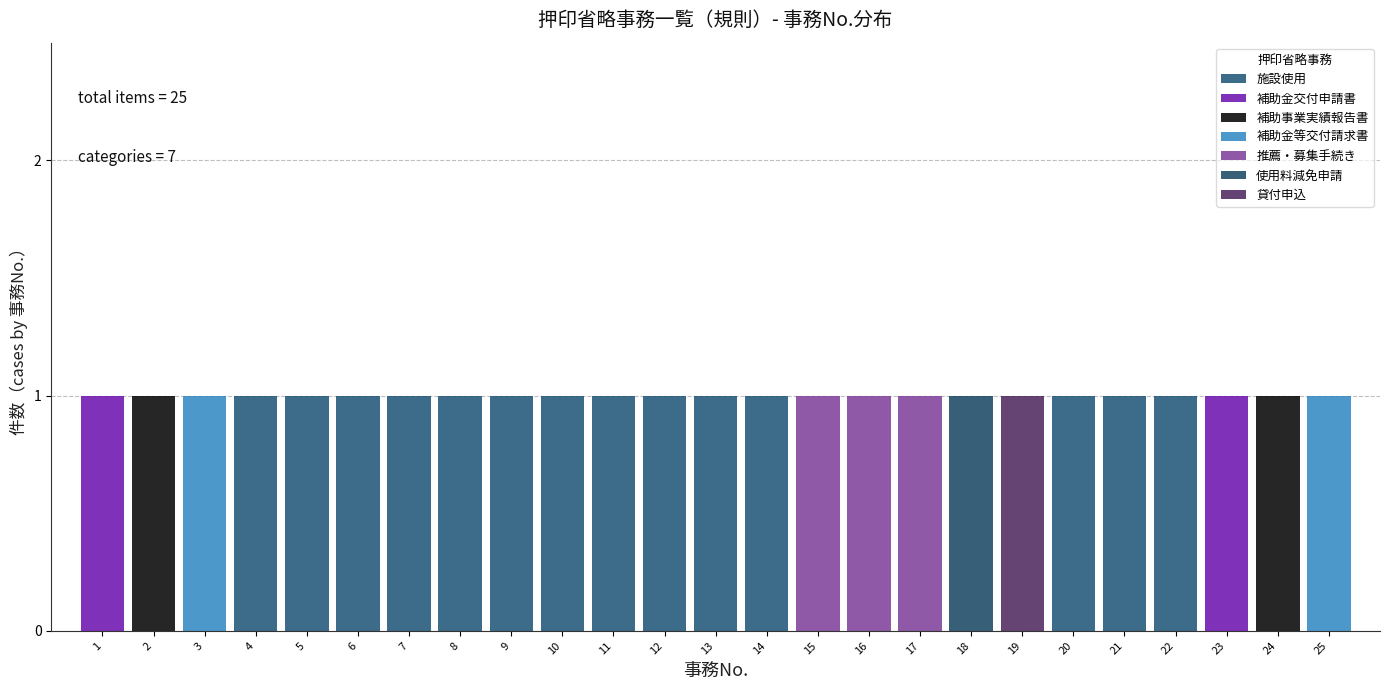

How many data points does each series have?

25